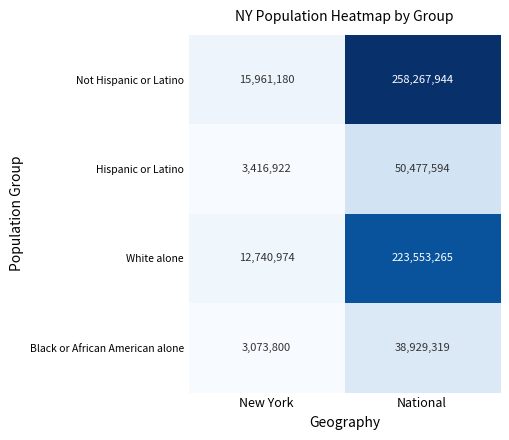

Which series has the largest total across all categories?

Not Hispanic or Latino